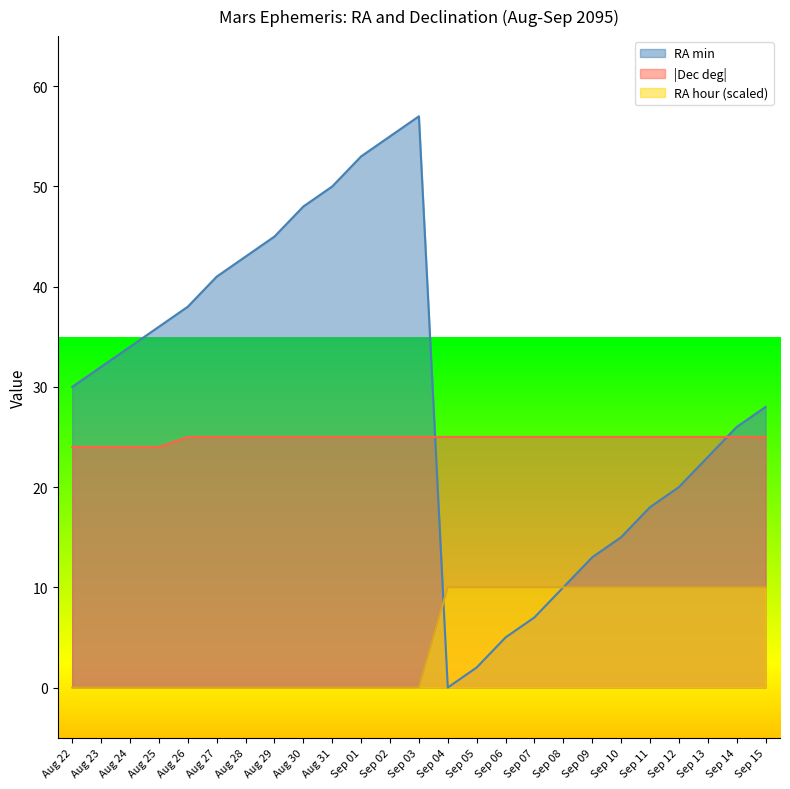

What is the total value across all series at Sep 12?

55